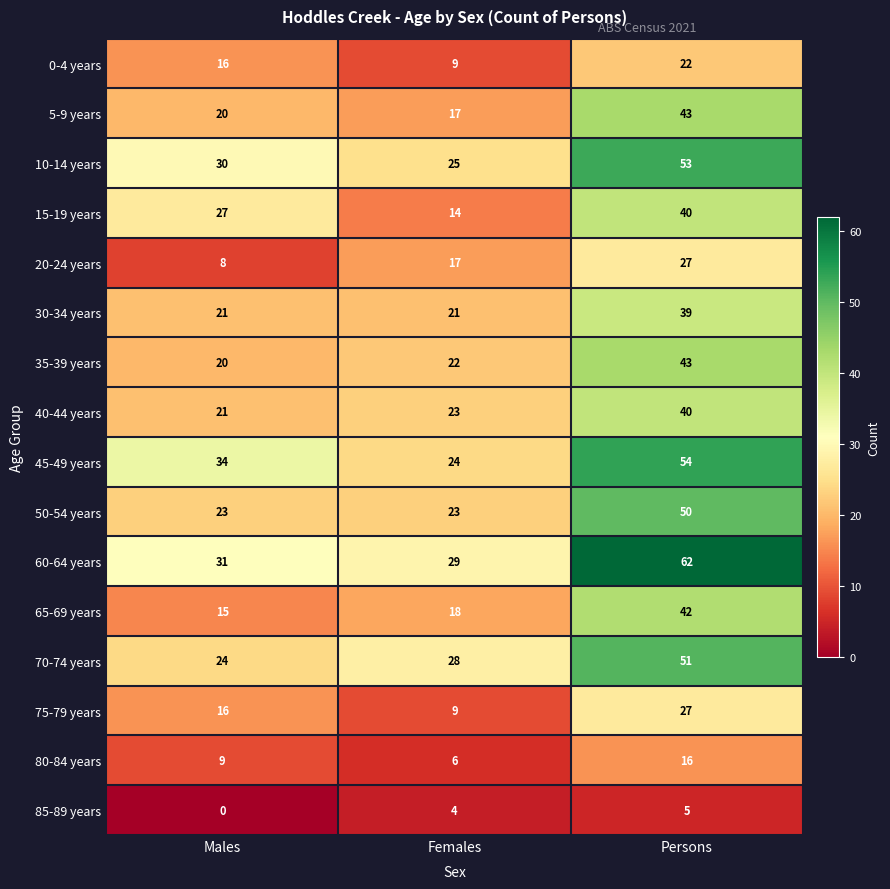

How many 20-24 years values are between 8 and 27?

3